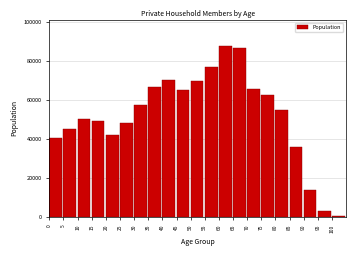

Reading right to left, transcribe all the data shown in this chart.

100=333	95=2660	90=13500	85=35775	80=54769	75=62108	70=65304	65=86692	60=87638	55=76953	50=69340	45=64691	40=69989	35=66263	30=57399	25=48210	20=41705	15=49146	10=50193	5=45125	0=40176